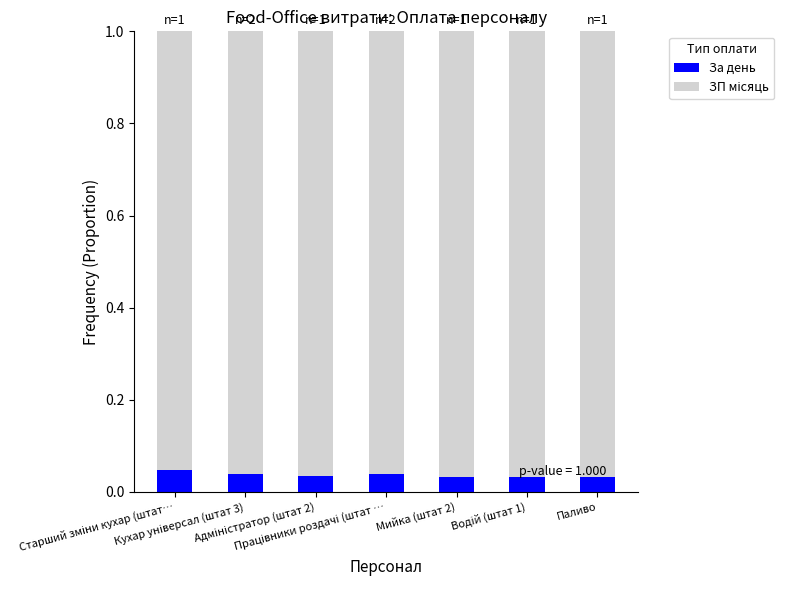

What is the sum of all За день values?

0.3